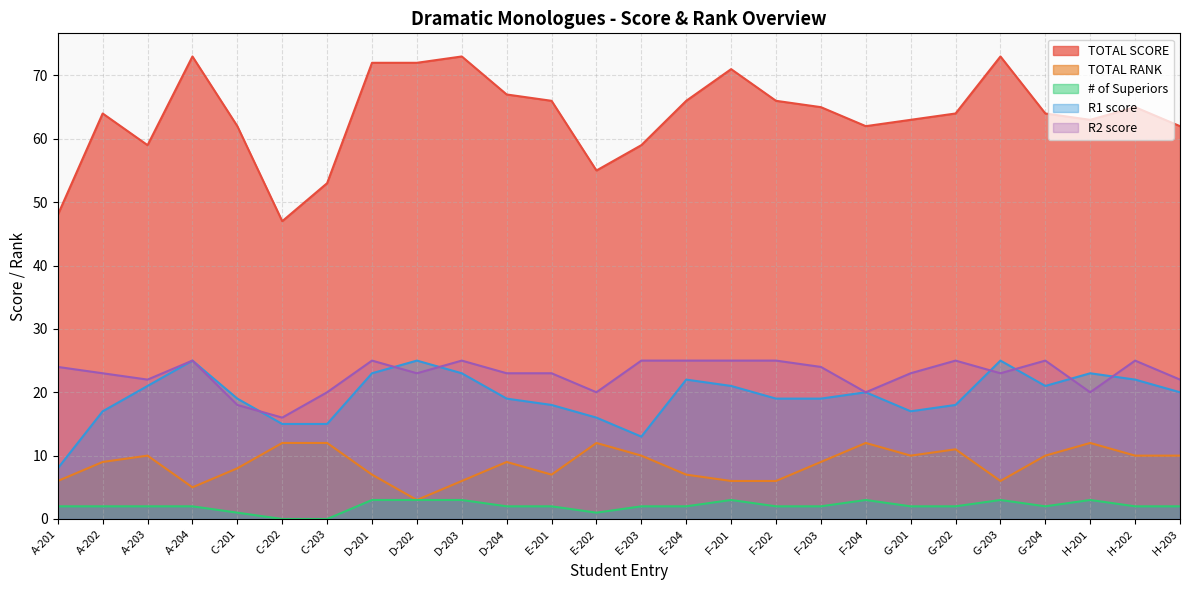

How many distinct data groups are displayed?

5